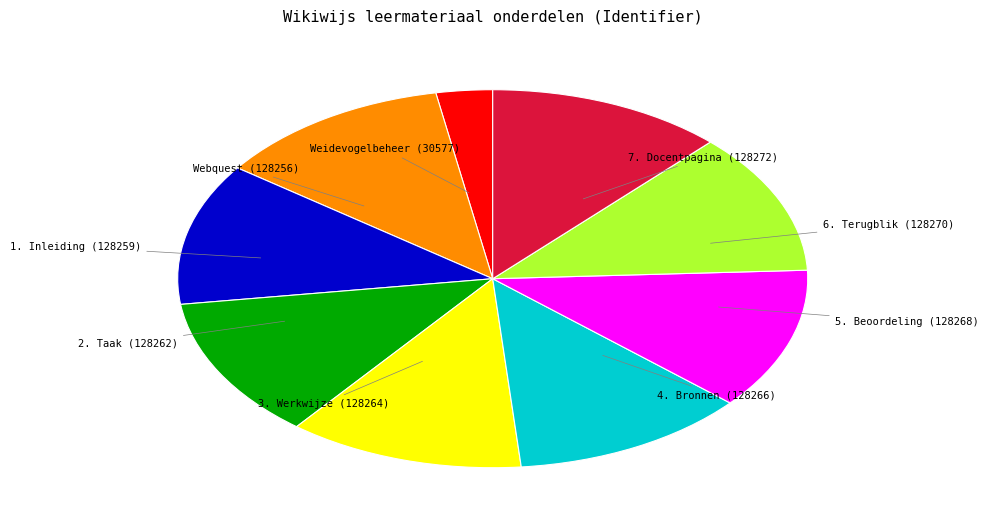

Is there a majority slice in this chart?

No